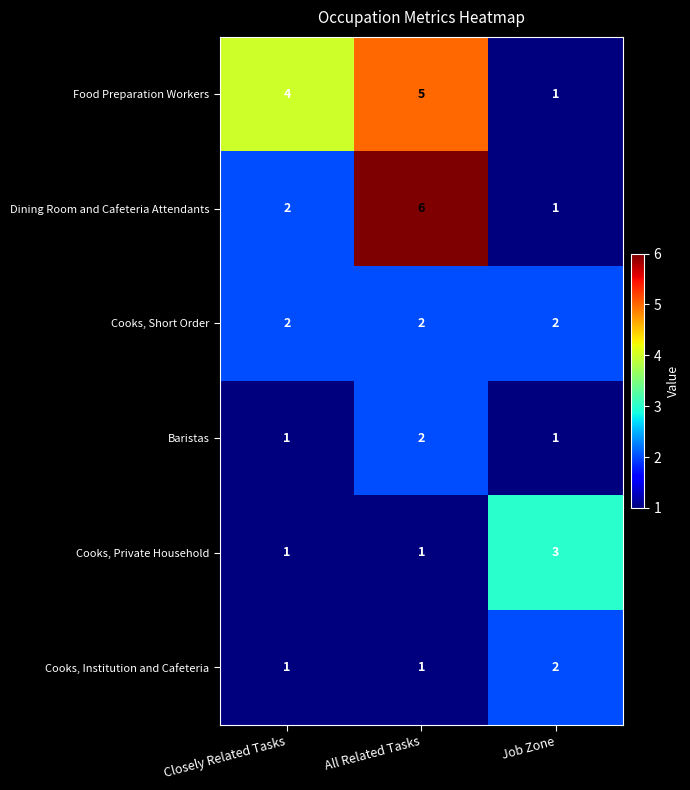

Which series has the largest range (max minus min)?

Dining Room and Cafeteria Attendants